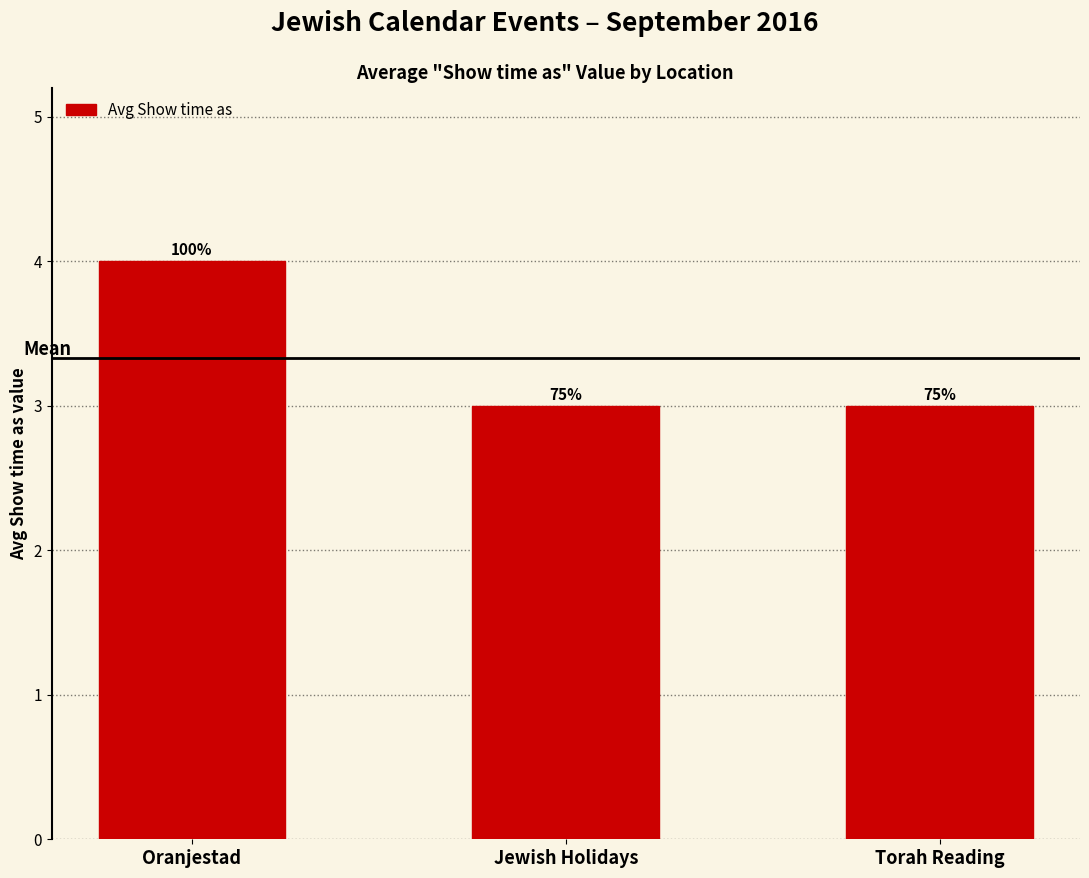

Are the bars horizontal?

No